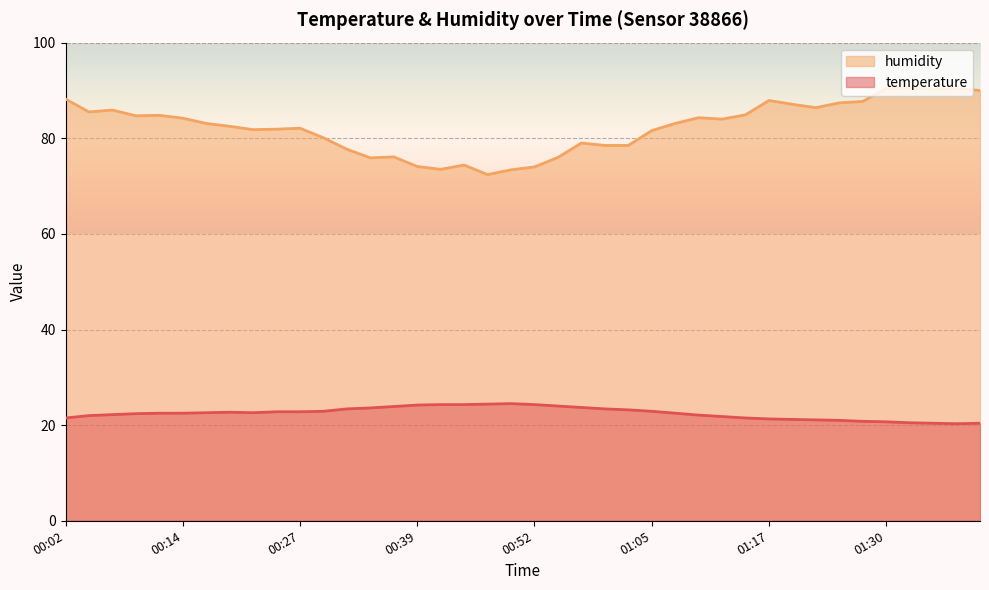

Which series has the widest spread of values?

humidity